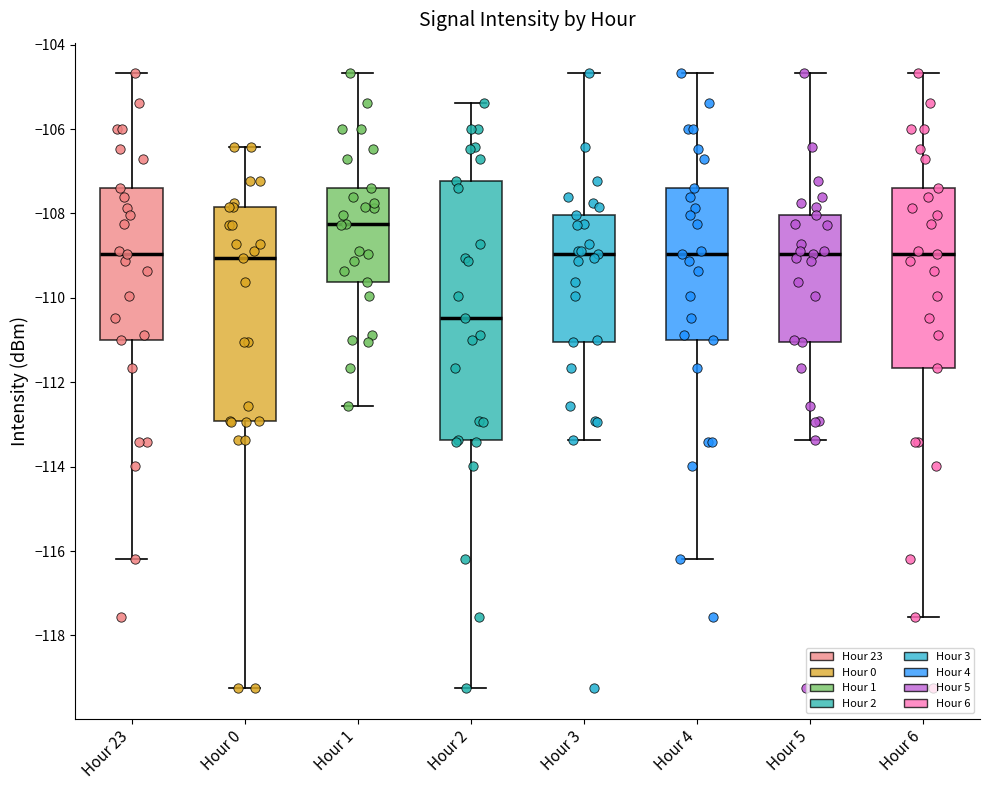

Reading left to right, transcribe this box plot: for each box, give where its median line is, the range the box spans, and where its two whiskers end, as read against the y-axis. The values are not printed on the chart, so give them approximately, as read against the axis.

Hour 23: median -109.0, box -111.0 to -107.4, whiskers -116.2 to -104.6
Hour 0: median -109.0, box -113.0 to -107.8, whiskers -119.2 to -106.4
Hour 1: median -108.2, box -109.6 to -107.4, whiskers -112.6 to -104.6
Hour 2: median -110.4, box -113.4 to -107.2, whiskers -119.2 to -105.4
Hour 3: median -109.0, box -111.0 to -108.0, whiskers -113.4 to -104.6
Hour 4: median -109.0, box -111.0 to -107.4, whiskers -116.2 to -104.6
Hour 5: median -109.0, box -111.0 to -108.0, whiskers -113.4 to -104.6
Hour 6: median -109.0, box -111.6 to -107.4, whiskers -117.6 to -104.6